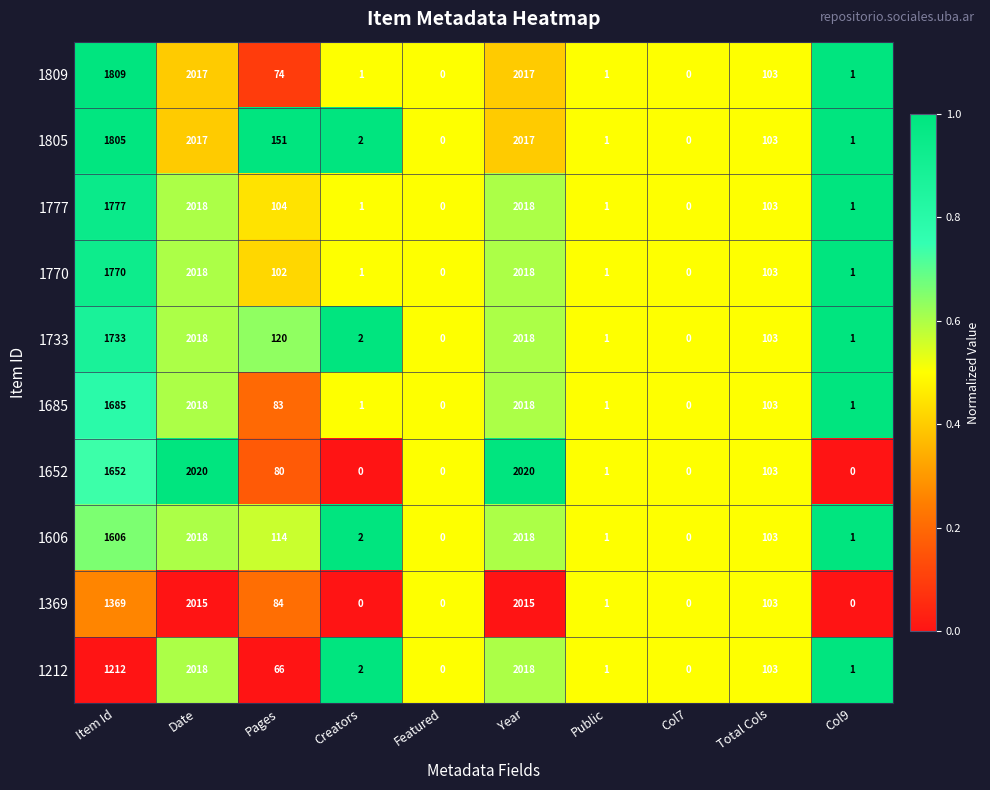

Which series changed the most between Item Id and Col7?

1809